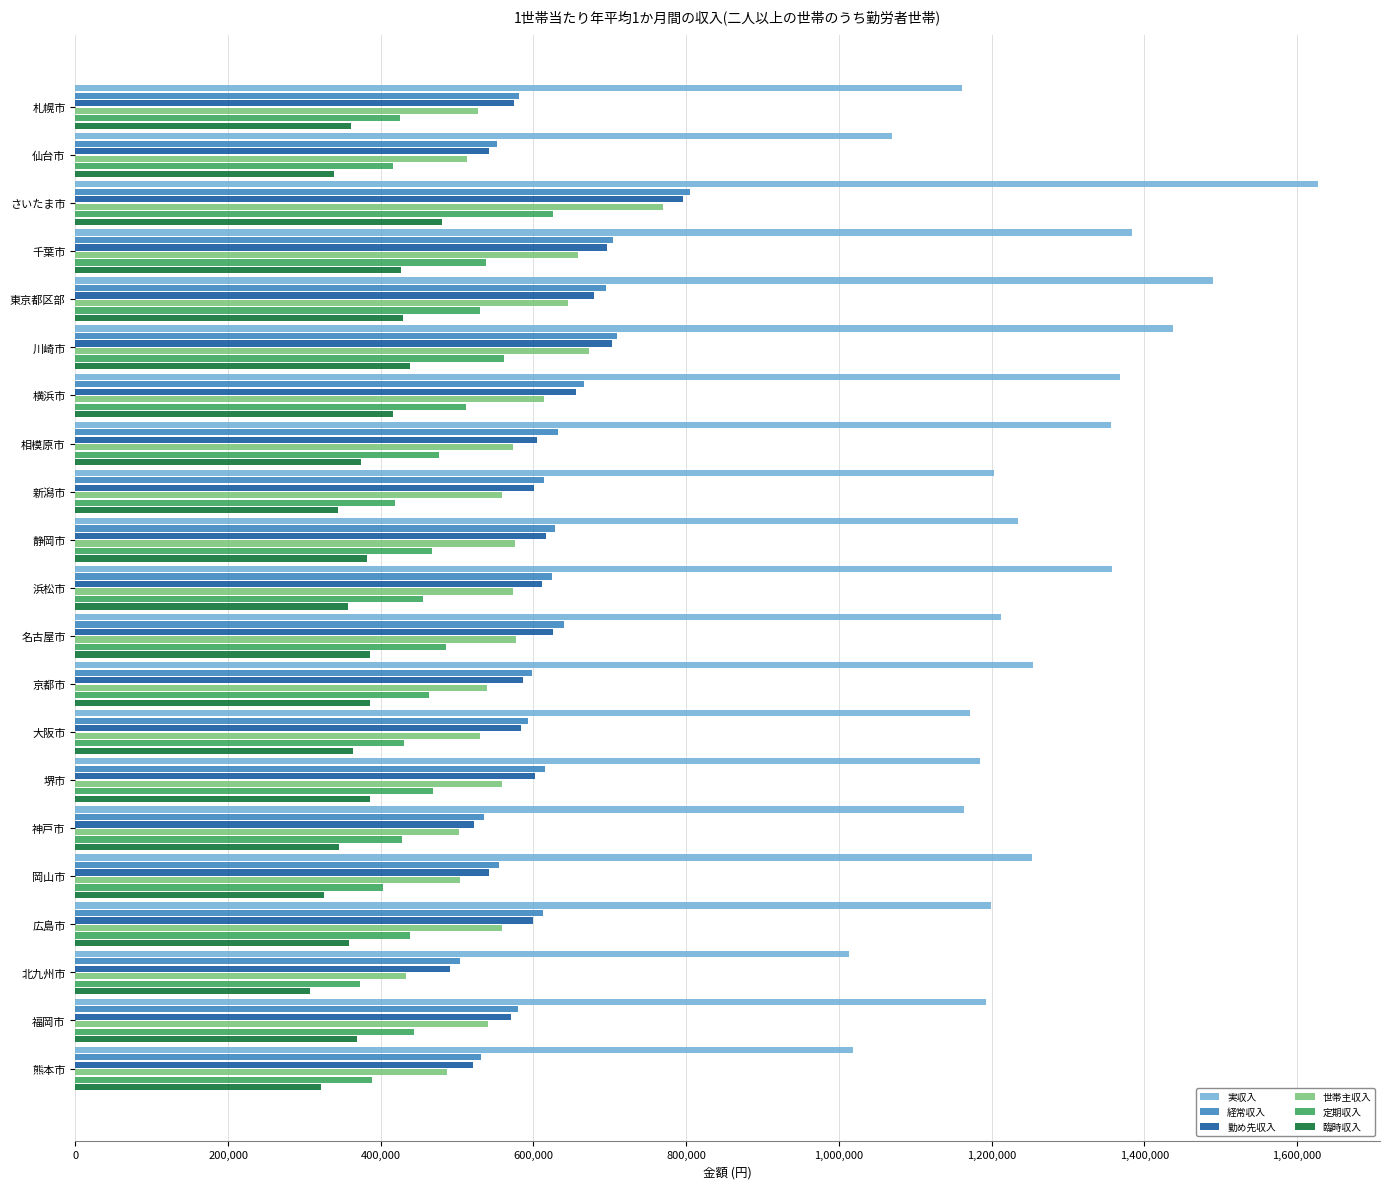

What is the sum of the 実収入 values at 京都市 and 名古屋市?

2465552